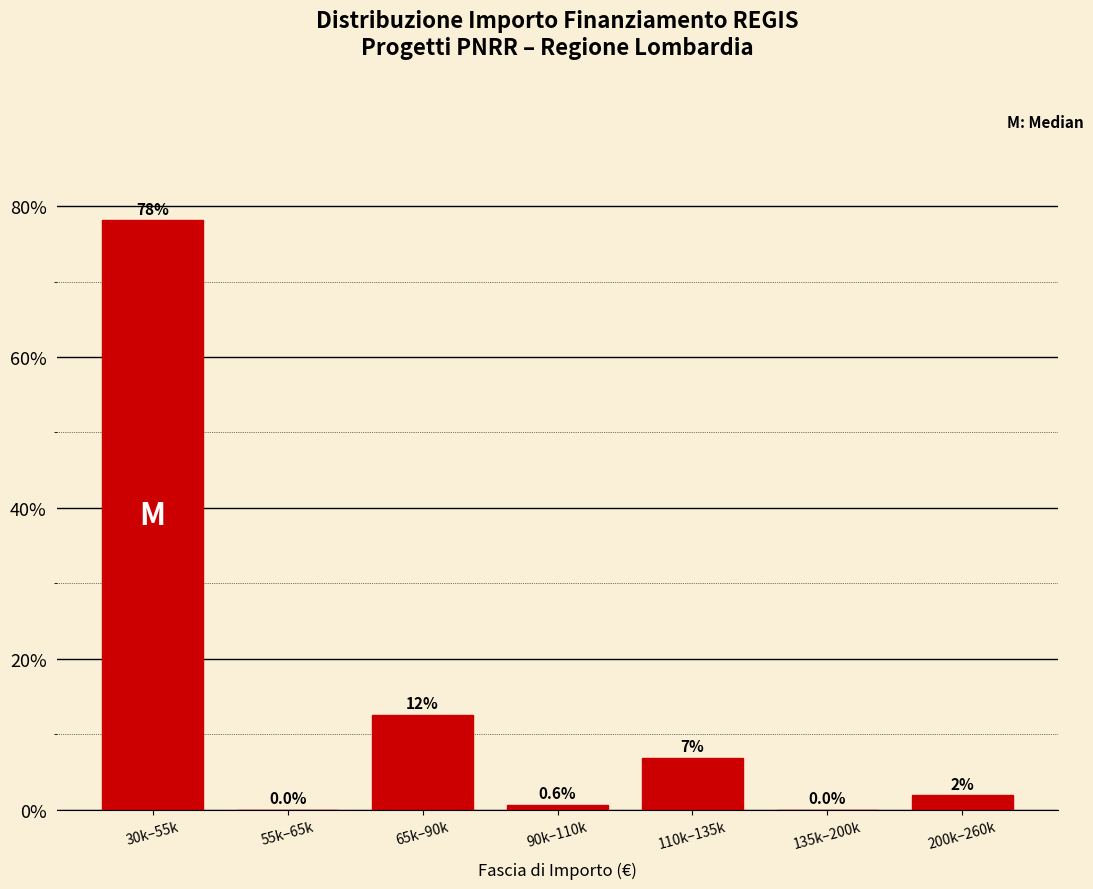

Where does the data first go above 1?

30k–55k